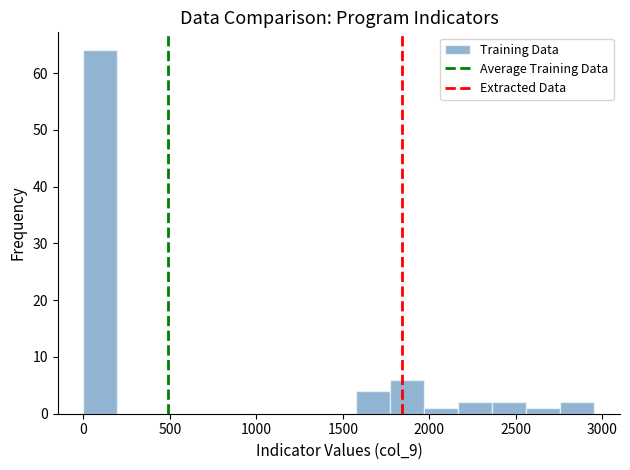

Read against the x-axis, roughly where is the centre of the tallest bar?

100